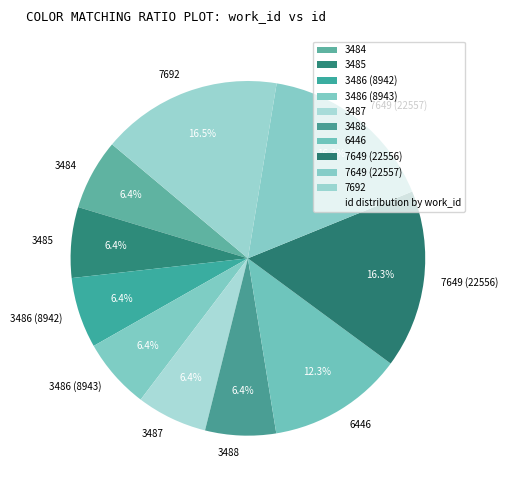

What percentage is the 3485 slice, to the nearest percent?

6%